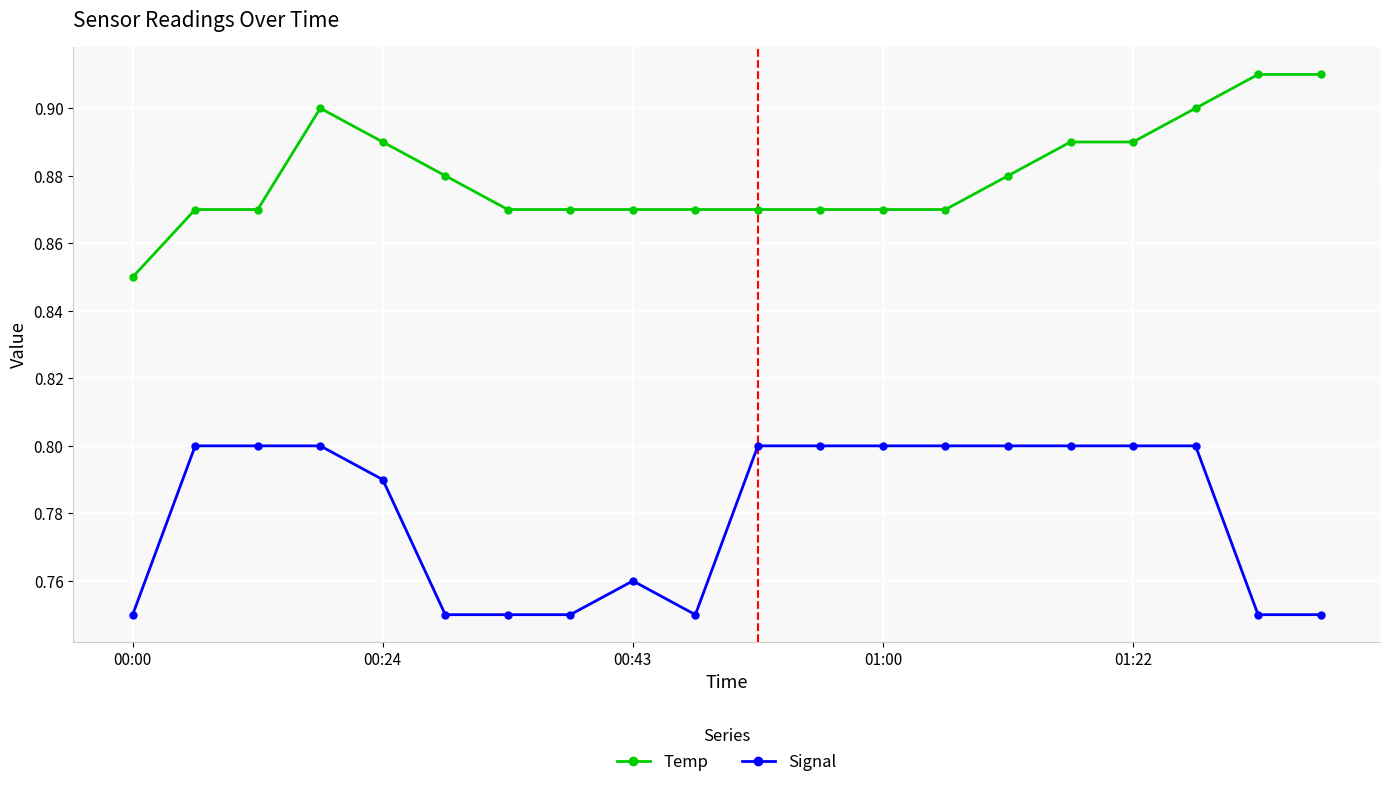

Count the Temp values in the range 0 to 1.

20